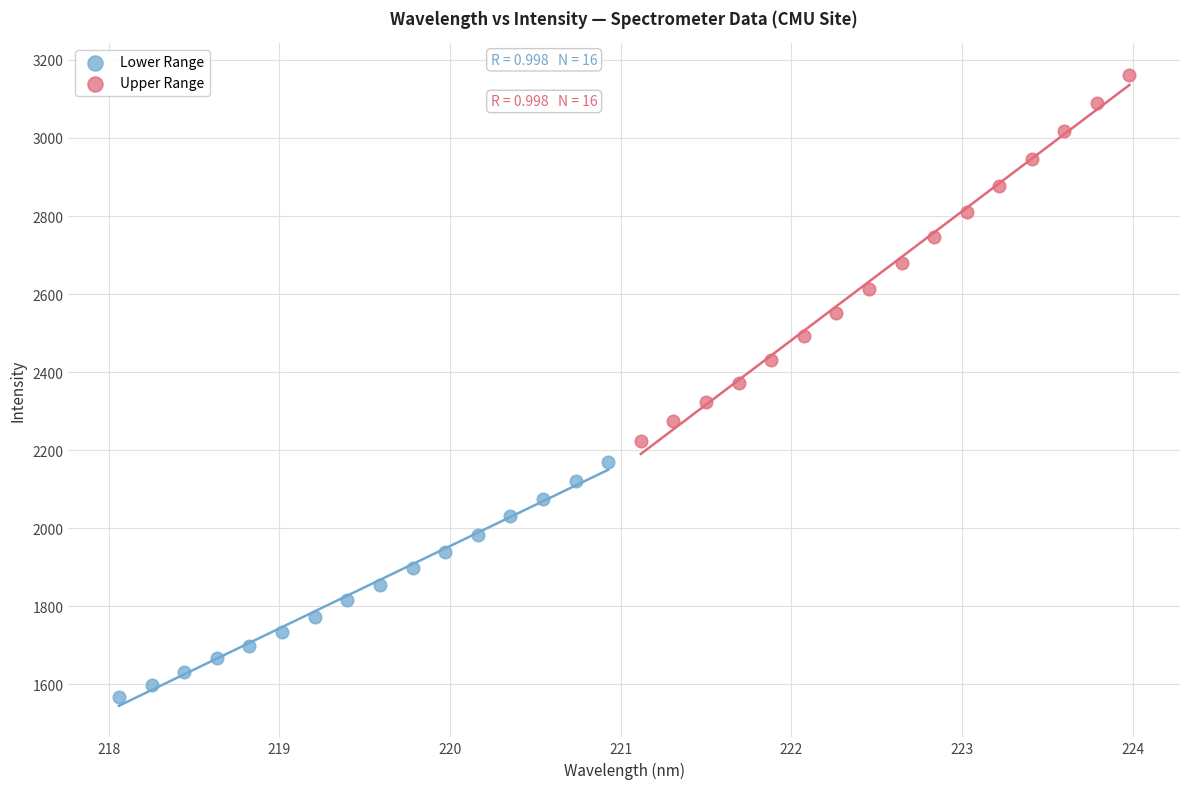

What are all the series names shown in the legend?

Lower Range, Upper Range